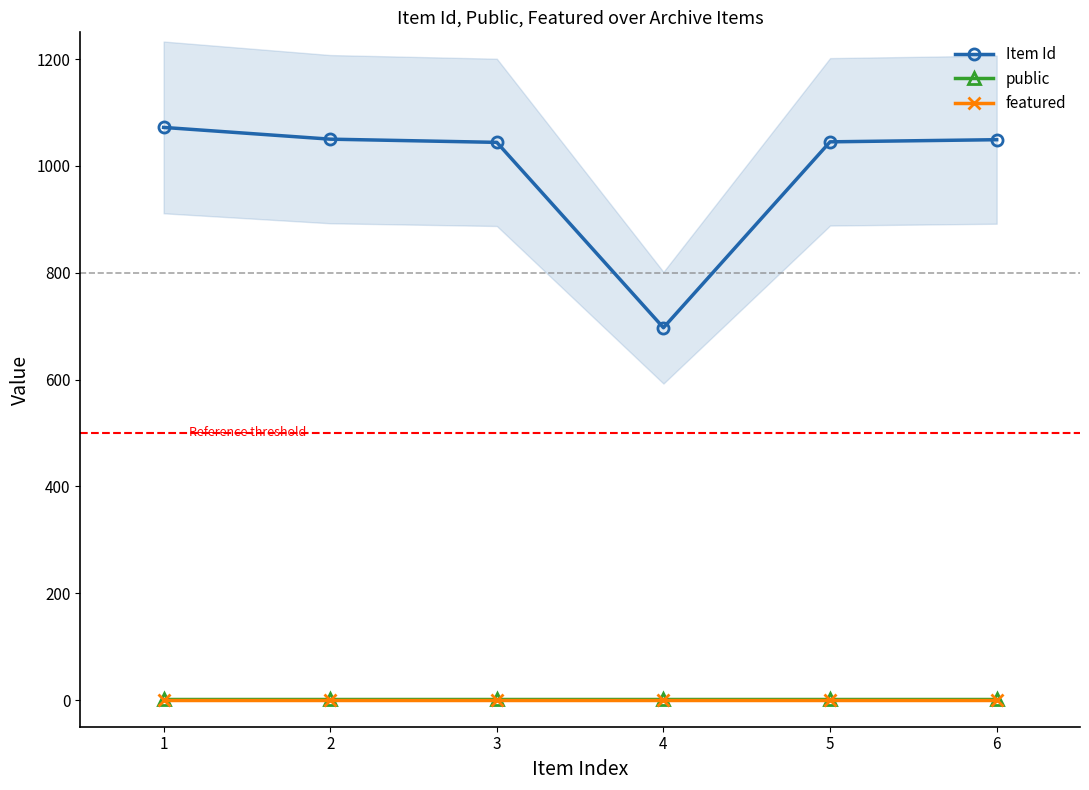

Which has a higher value, 3 or 1?

1